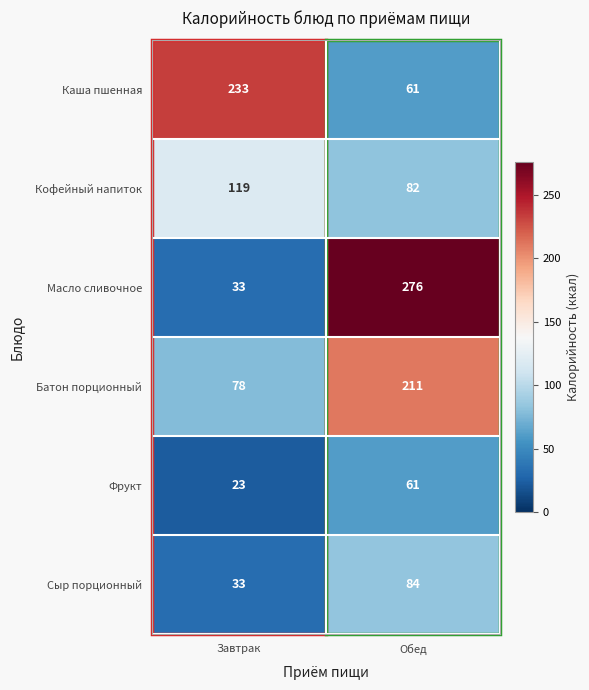

At how many categories does at least one series exceed 85?

2